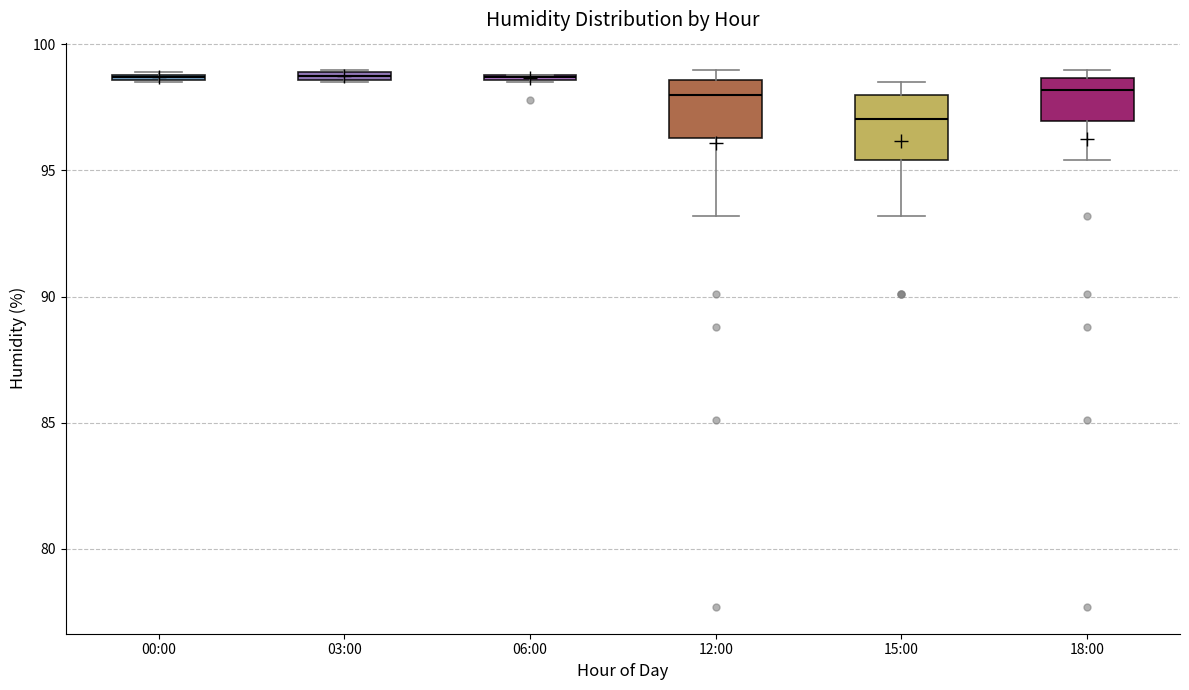

Where is the upper edge of the box for 00:00 on the y-axis? The values are not printed on the chart, so give them approximately, as read against the axis.

99.0